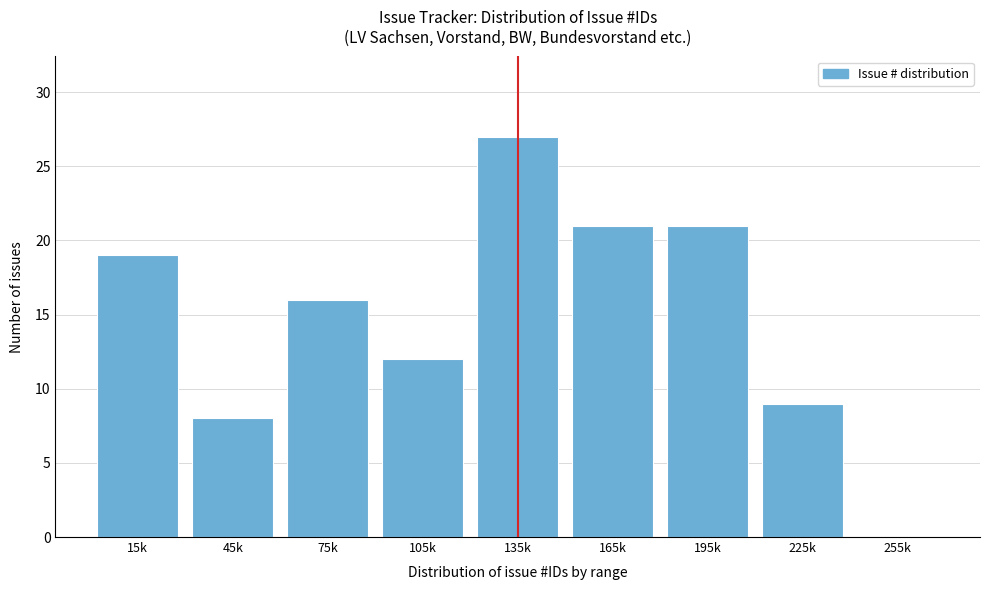

Reading left to right, what are all the values shown in this chart?

15k=19	45k=8	75k=16	105k=12	135k=27	165k=21	195k=21	225k=9	255k=0